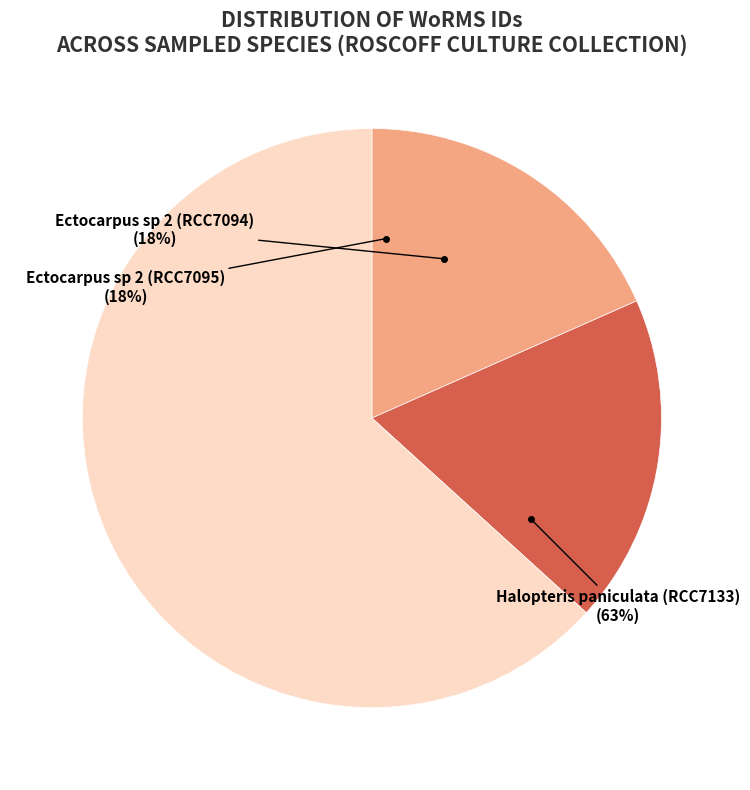

Does Halopteris paniculata (RCC7133) represent more than half of the total?

Yes